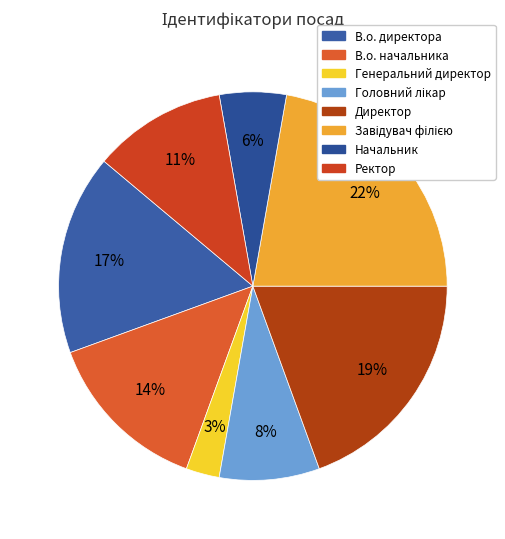

To the nearest percent, what is the combined percentage of Генеральний директор and Ректор?

14%